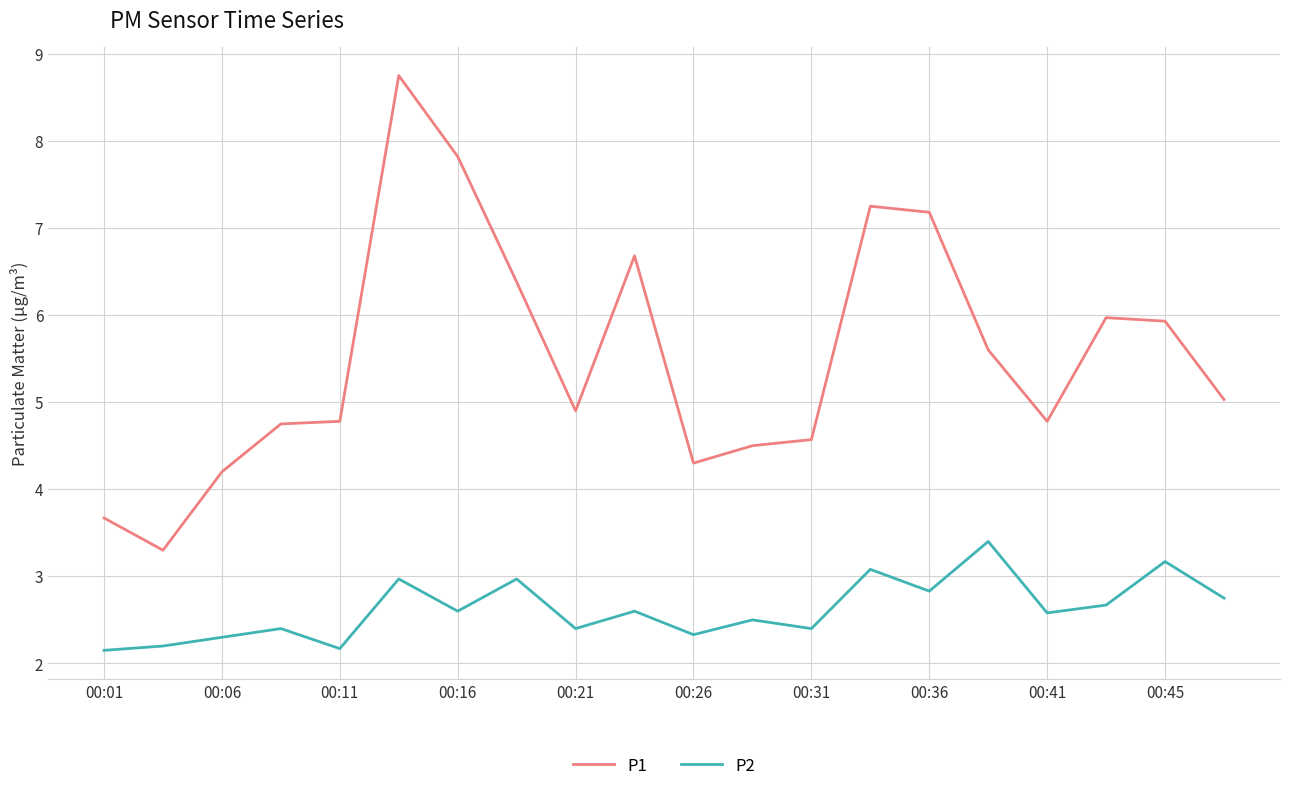

Count the number of data series in this chart.

2